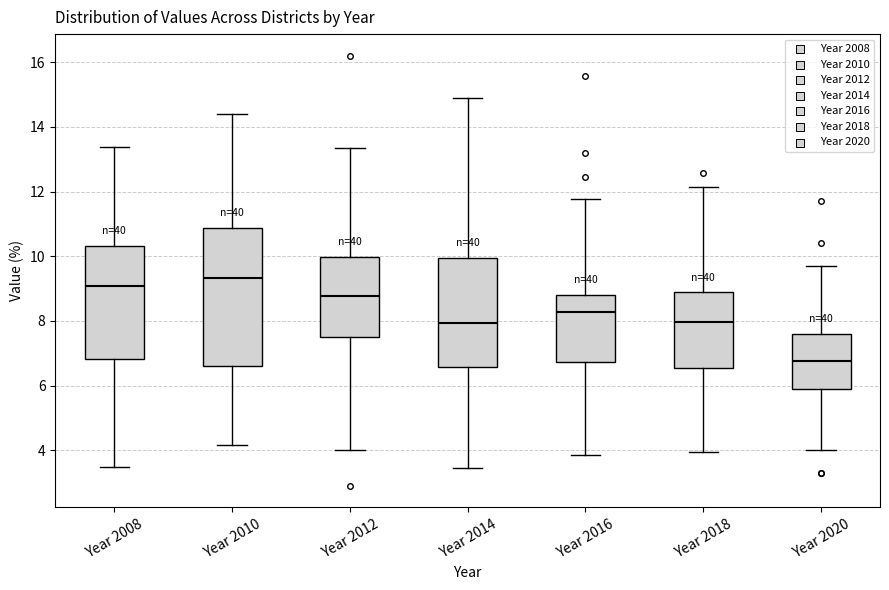

Reading left to right, read every box against the y-axis: the position of its median line, the range the box covers, and the ends of its whiskers. The values are not printed on the chart, so give them approximately, as read against the axis.

Year 2008: median 9.0, box 6.8 to 10.4, whiskers 3.4 to 13.4
Year 2010: median 9.4, box 6.6 to 10.8, whiskers 4.2 to 14.4
Year 2012: median 8.8, box 7.4 to 10.0, whiskers 4.0 to 13.4
Year 2014: median 8.0, box 6.6 to 10.0, whiskers 3.4 to 14.8
Year 2016: median 8.2, box 6.8 to 8.8, whiskers 3.8 to 11.8
Year 2018: median 8.0, box 6.6 to 8.8, whiskers 4.0 to 12.2
Year 2020: median 6.8, box 6.0 to 7.6, whiskers 4.0 to 9.8